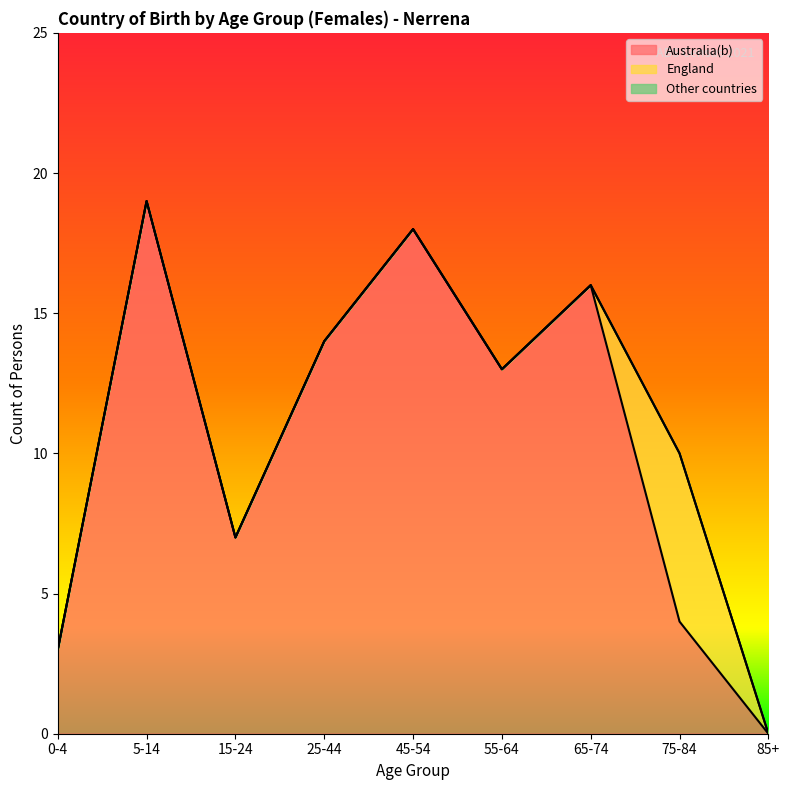

Reading left to right, what are all the values shown in this chart?

Australia(b): 0-4=3	5-14=19	15-24=7	25-44=14	45-54=18	55-64=13	65-74=16	75-84=4	85+=0
England: 0-4=0	5-14=0	15-24=0	25-44=0	45-54=0	55-64=0	65-74=0	75-84=6	85+=0
Other countries: 0-4=0	5-14=0	15-24=0	25-44=0	45-54=0	55-64=0	65-74=0	75-84=0	85+=0